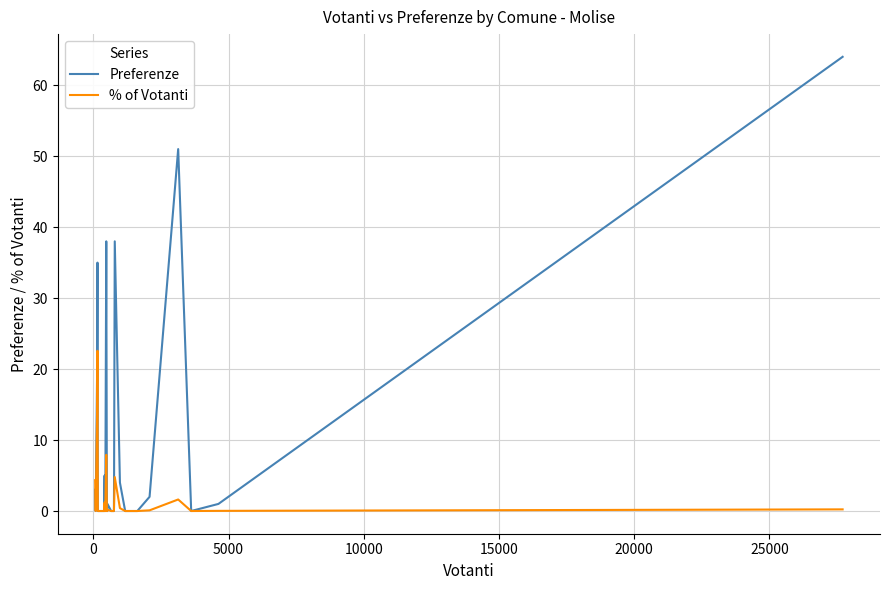

What is the maximum value for Preferenze?

64.0